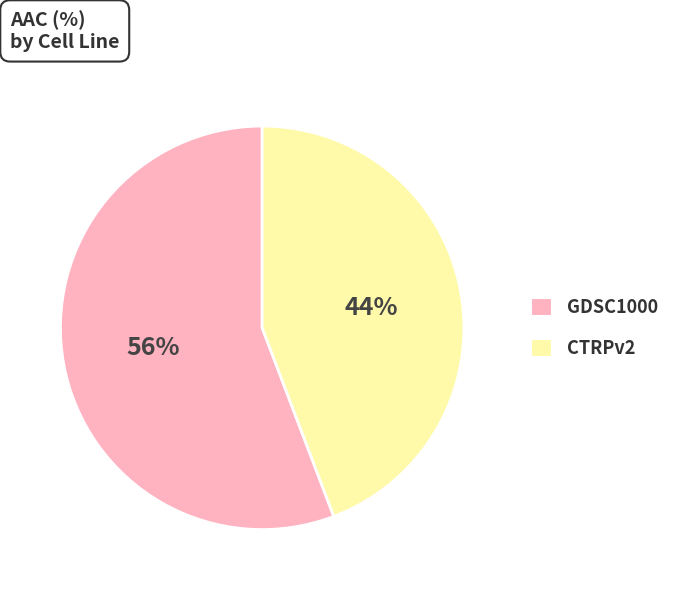

Approximately how many times larger is the value at CTRPv2 compared to GDSC1000?

0.8